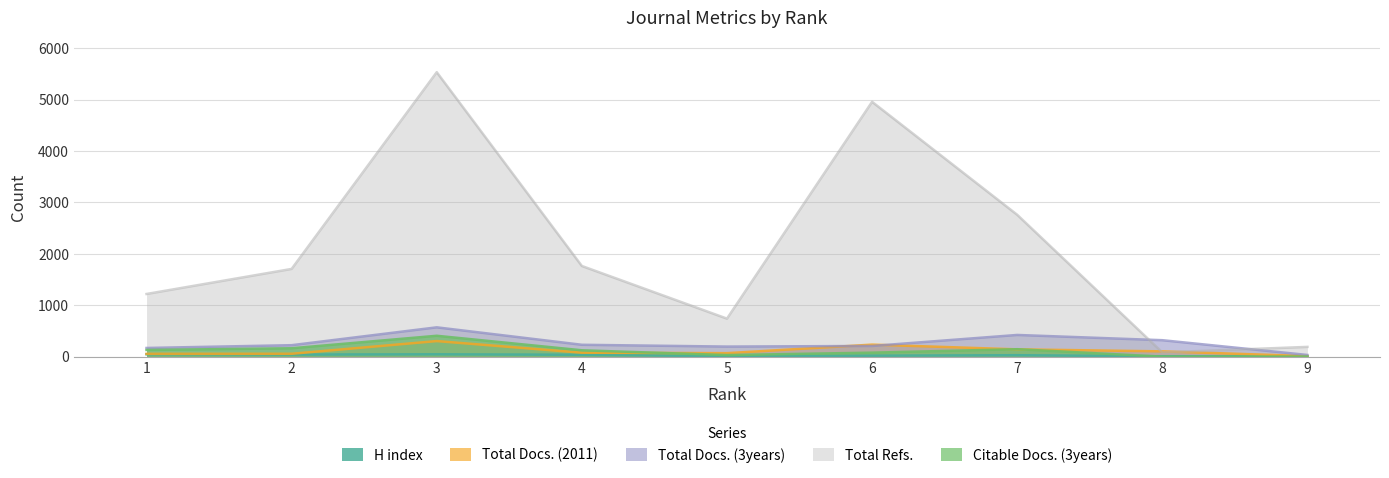

At which label does Citable Docs. (3years) first exceed 127?

1